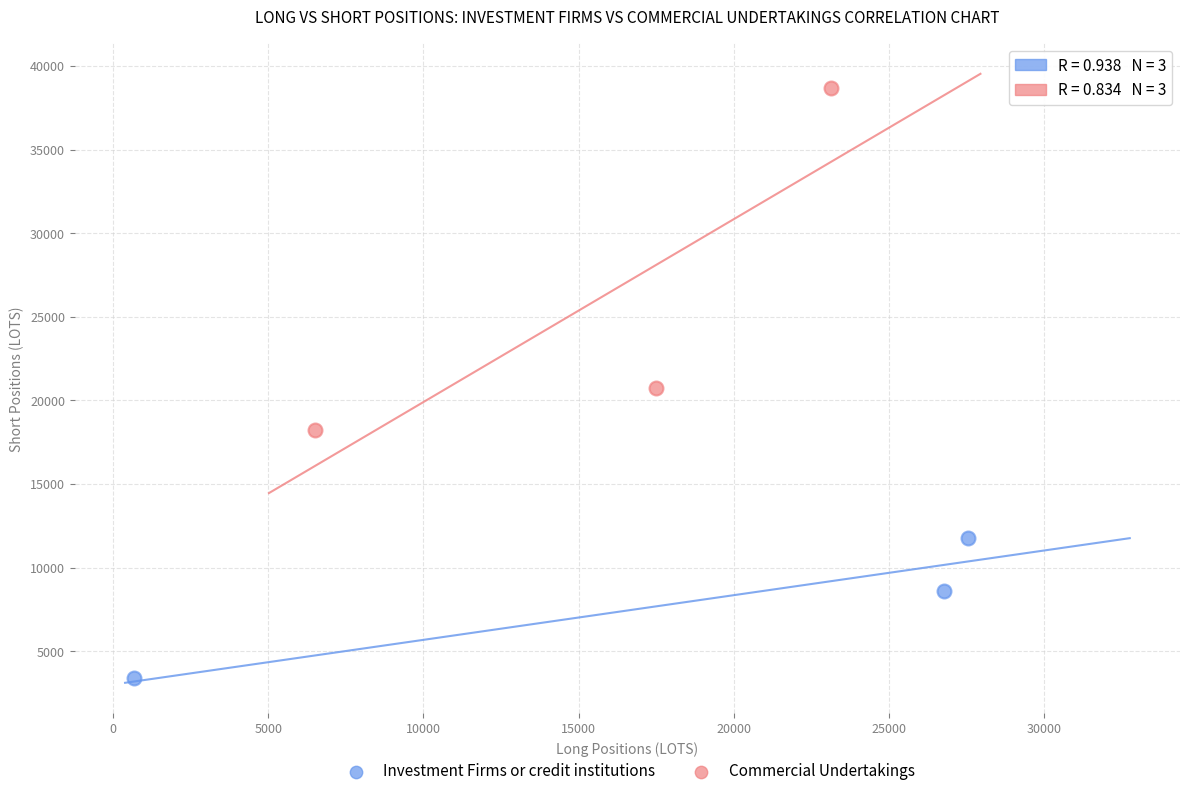

Which series has the largest Y range (max minus min)?

Commercial Undertakings